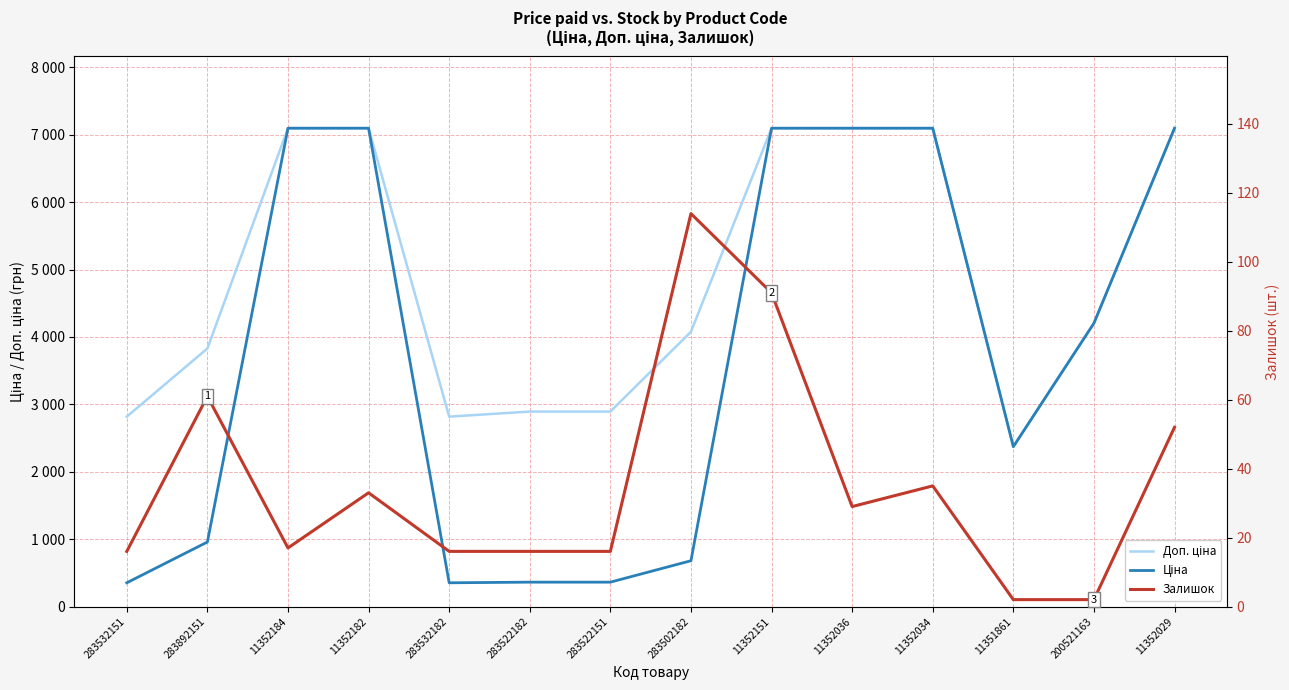

Rank the series by their average value, from highest to lowest.

Доп. ціна, Ціна, Залишок